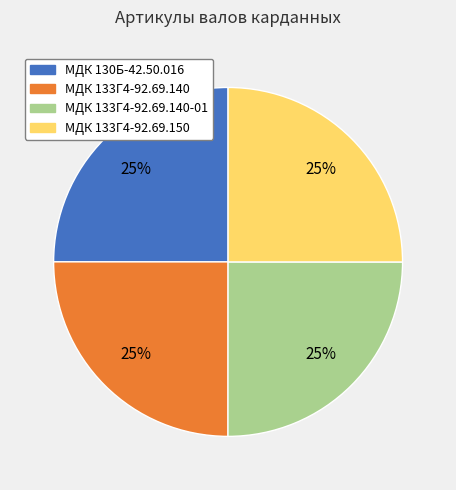

Is there a majority slice in this chart?

No